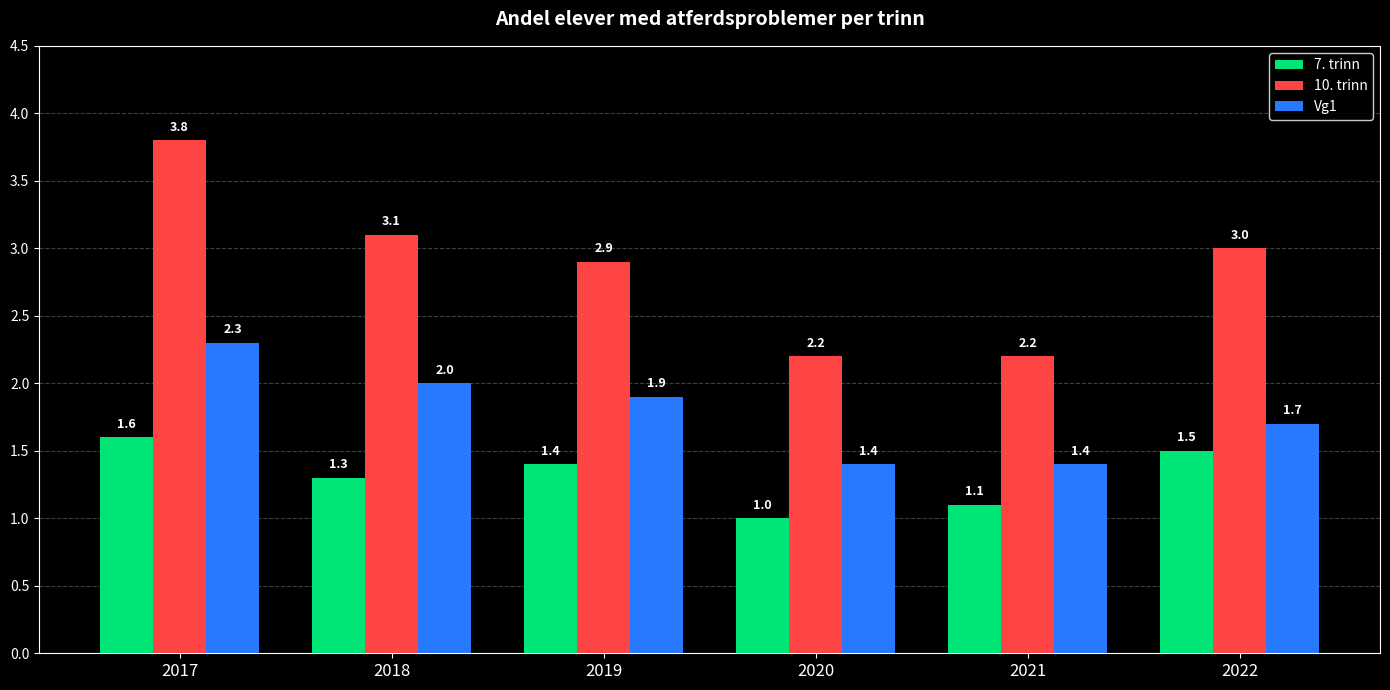

What is the difference between the second highest and second lowest values in the 7. trinn series?

0.4